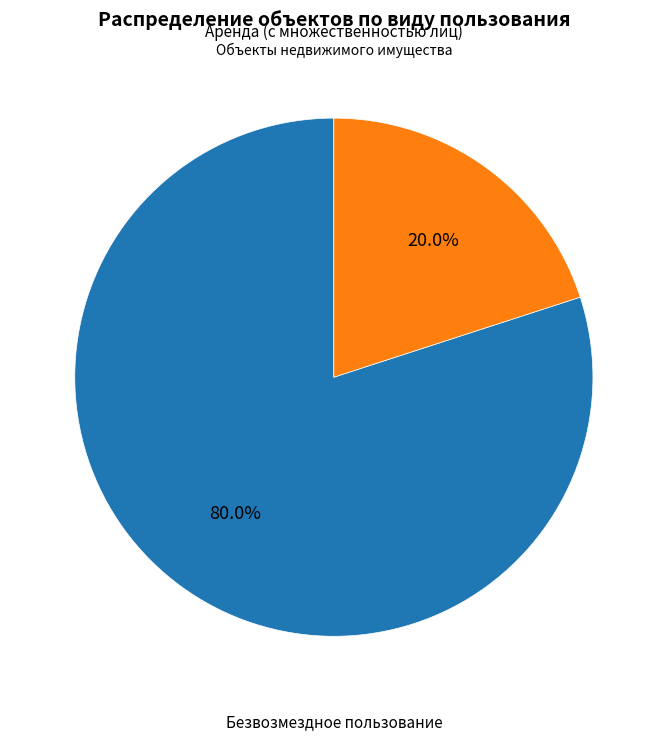

Does any single category account for the majority?

Yes